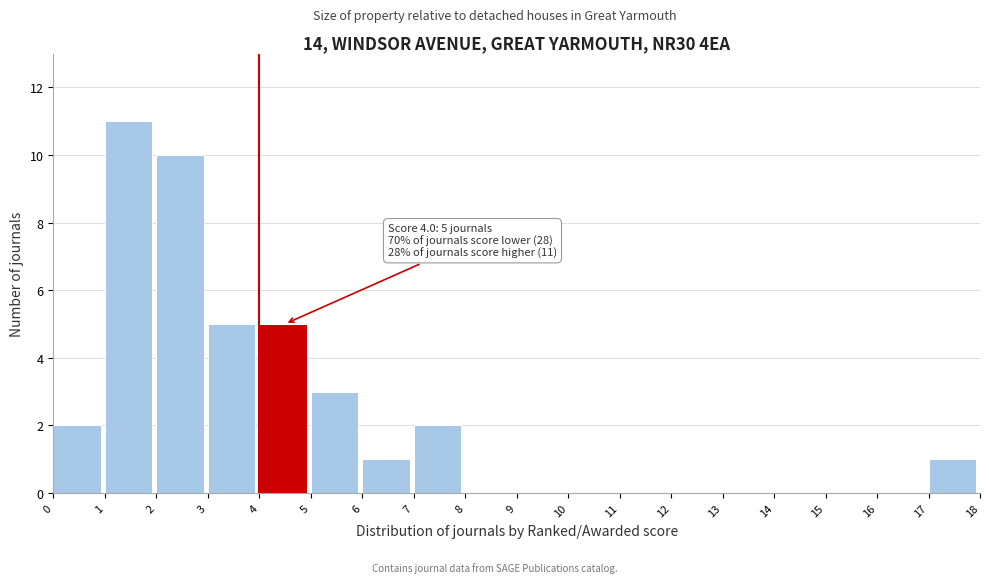

Over which range of the x-axis is the bar tallest?

1 to 2